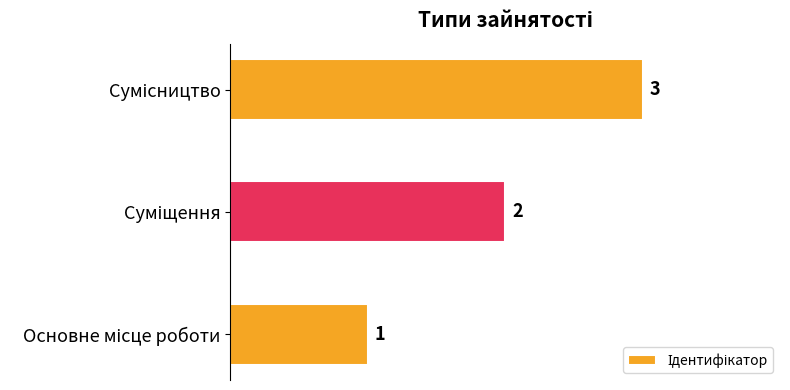

What is the sum of all values?

6